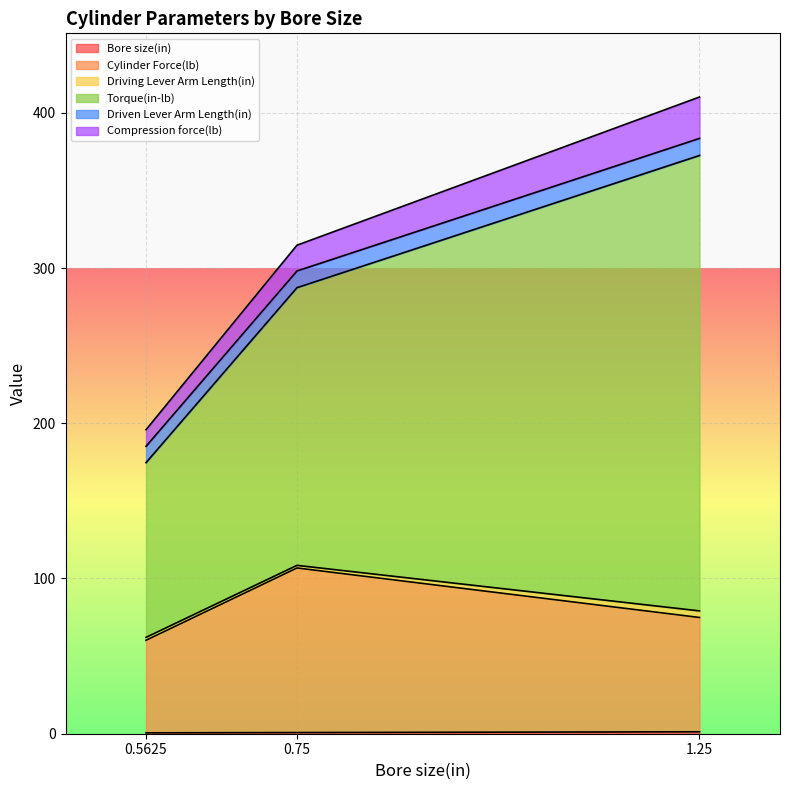

At which category is the sum across all series the highest?

1.25